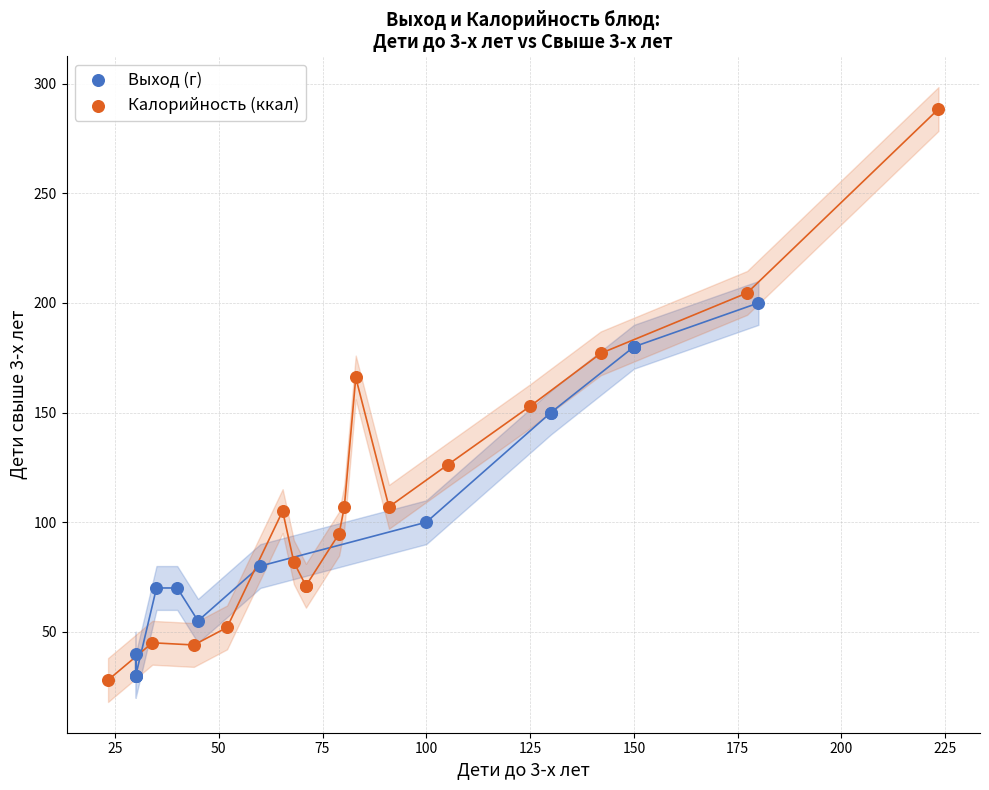

Which series has the largest Y range (max minus min)?

Калорийность (ккал)